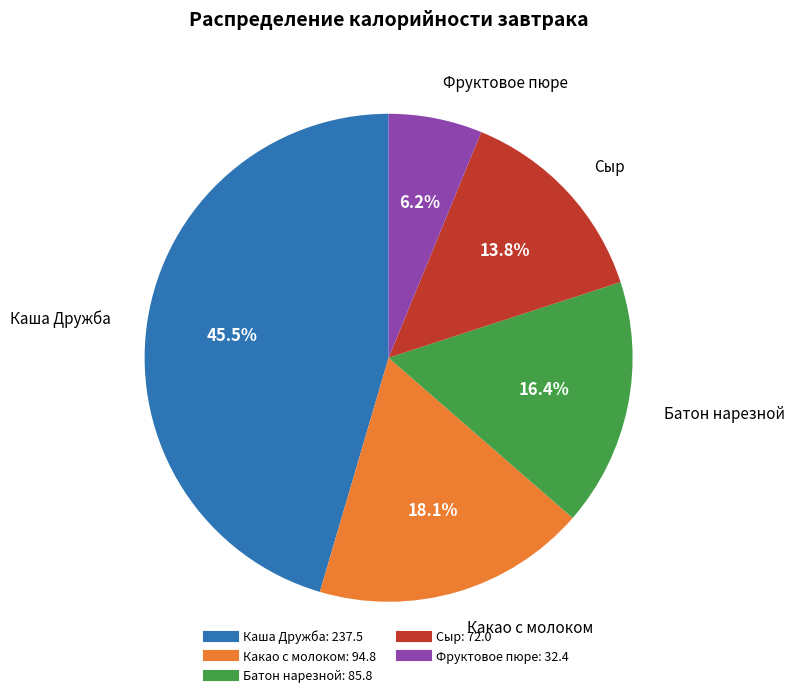

What is the ratio of the value at Каша Дружба to the value at Фруктовое пюре?

7.3